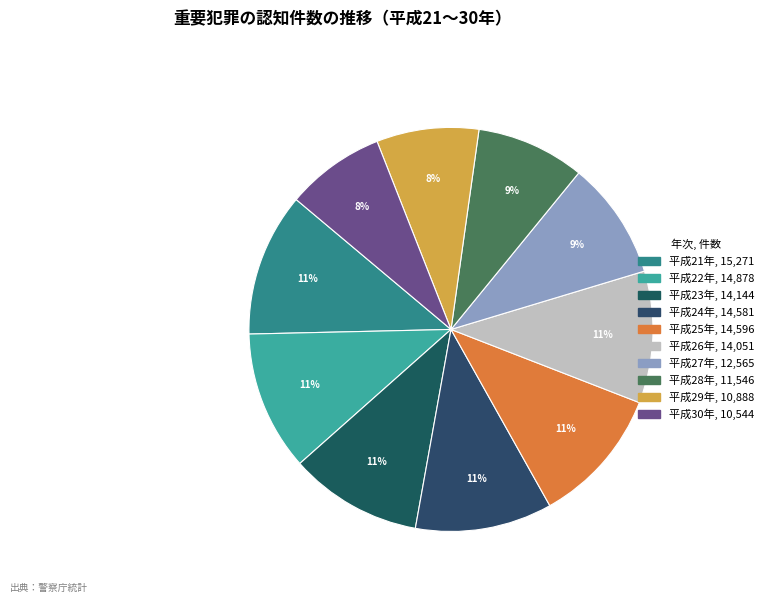

How many segments does this pie chart have?

10